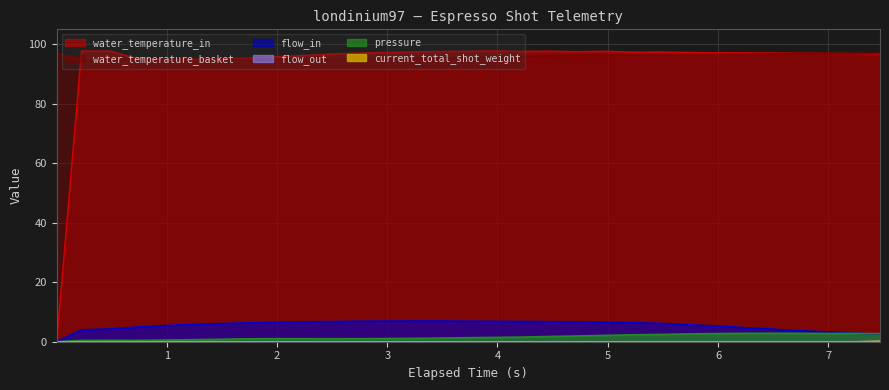

What position from the left is 0.989?

5